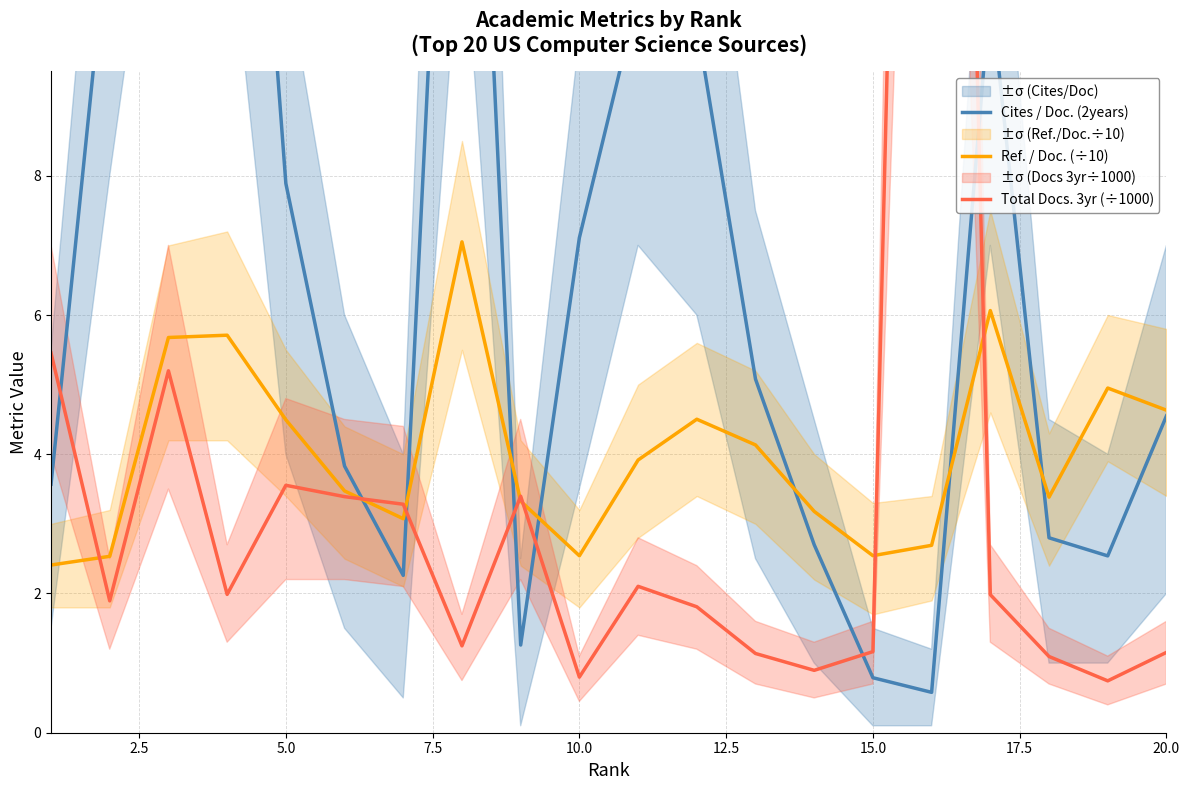

How many interior local valleys does the Ref. / Doc. (÷10) series have?

4